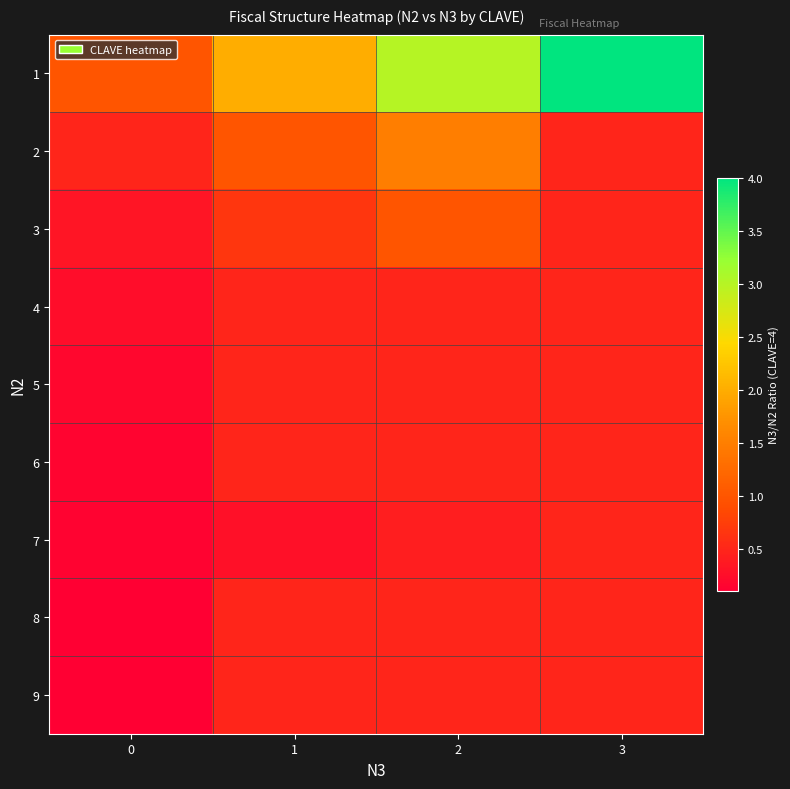

Rank the series at 2 from highest to lowest value.

row_0, row_1, row_2, row_3, row_4, row_5, row_7, row_8, row_6